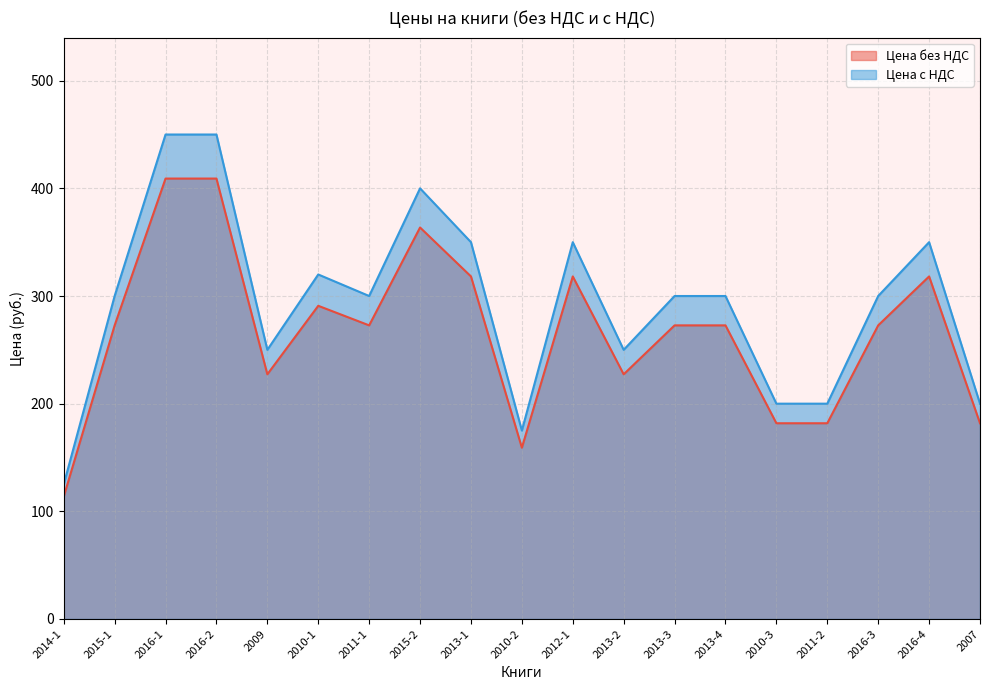

What is the difference between the Цена с НДС values at 2013-1 and 2013-2?

100.0